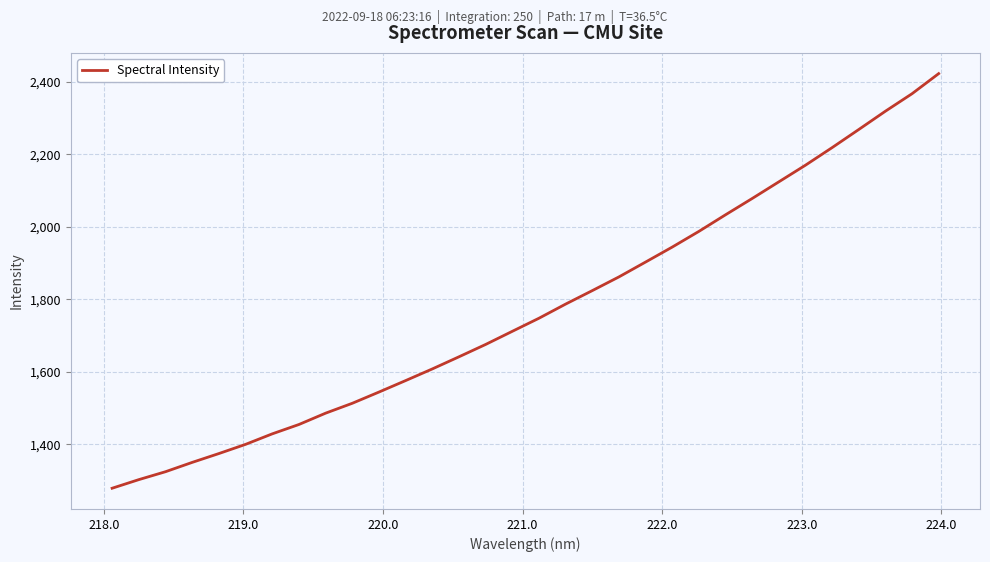

What is the difference between the maximum and minimum values?

1144.0